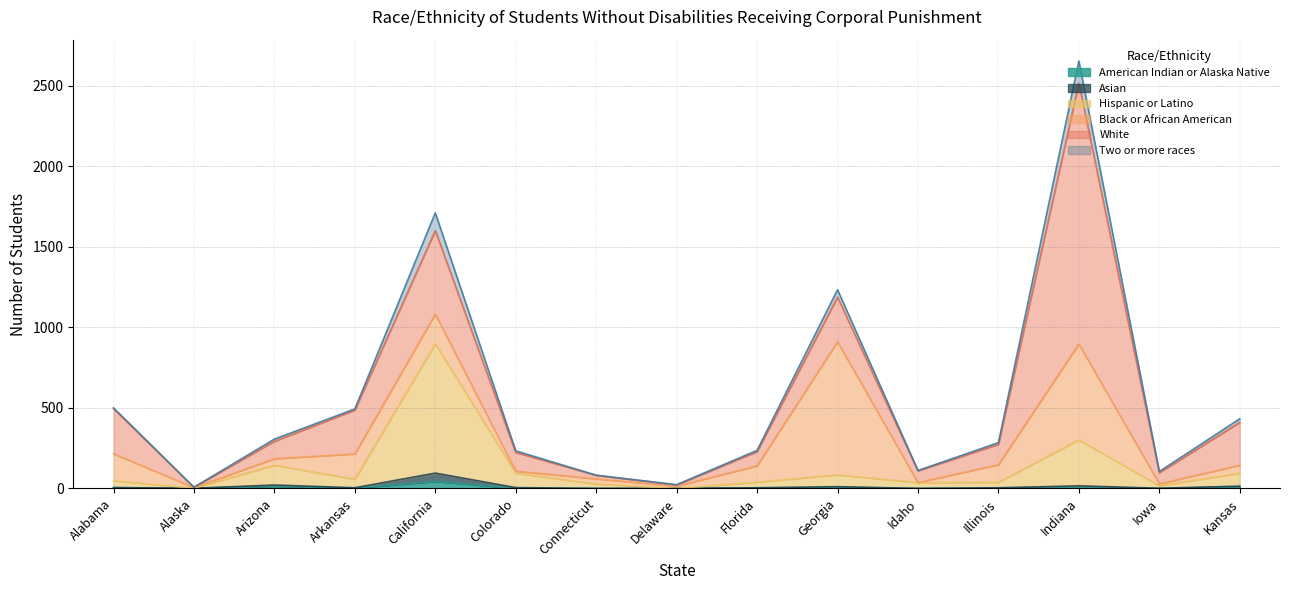

Does the chart have visible grid lines?

Yes